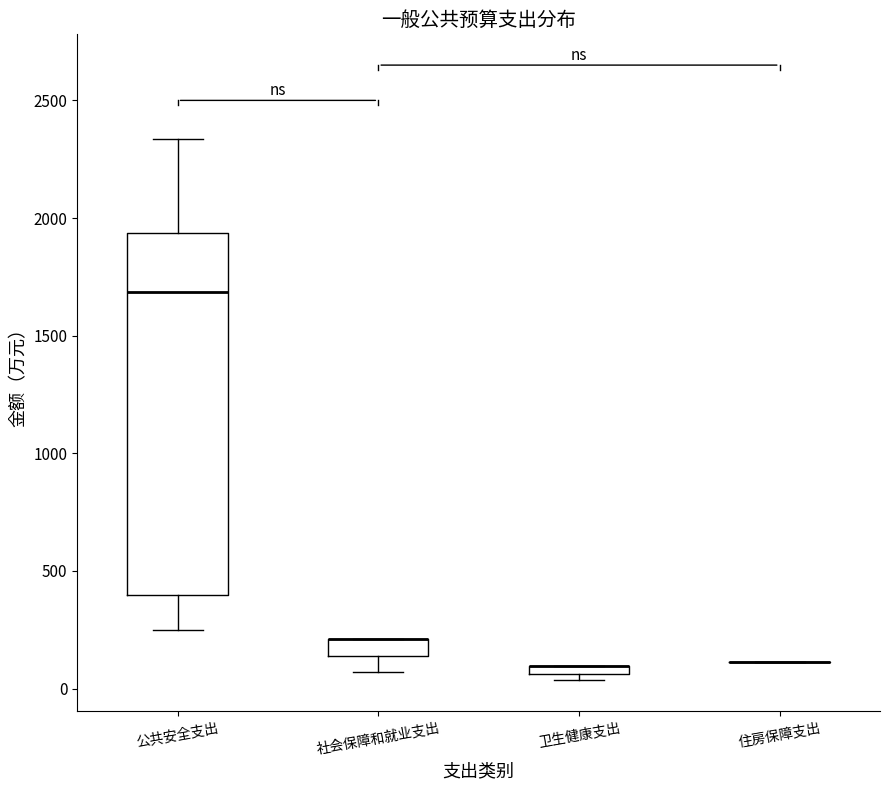

Comparing the boxes themselves (not the whiskers), which one is the tallest?

公共安全支出